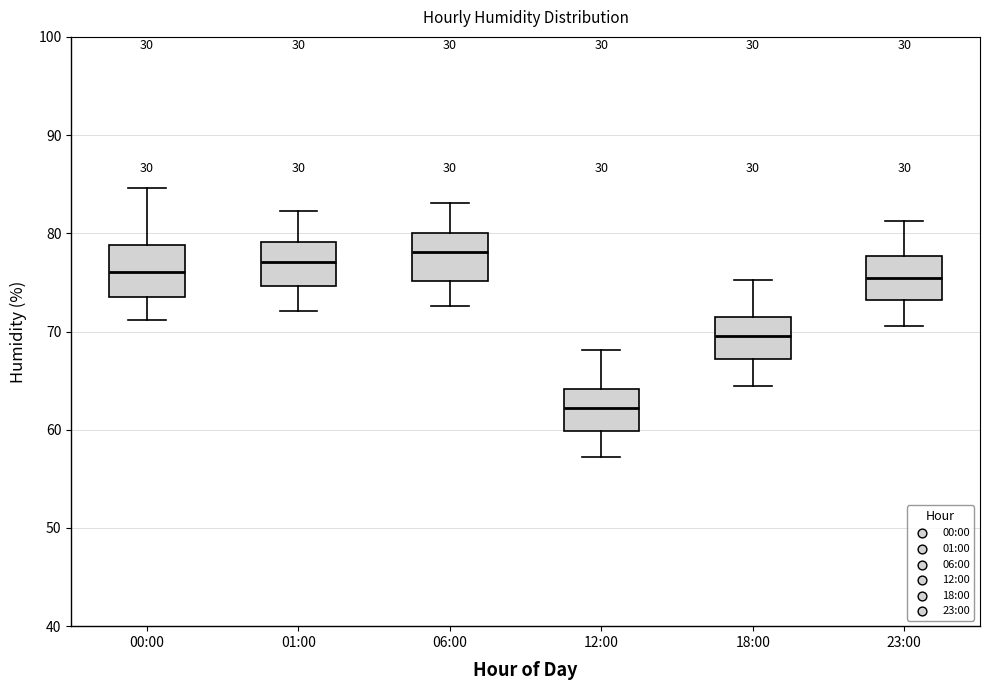

Reading left to right, transcribe this box plot: for each box, give where its median line is, the range the box spans, and where its two whiskers end, as read against the y-axis. The values are not printed on the chart, so give them approximately, as read against the axis.

00:00: median 76, box 74 to 79, whiskers 71 to 85
01:00: median 77, box 75 to 79, whiskers 72 to 82
06:00: median 78, box 75 to 80, whiskers 73 to 83
12:00: median 62, box 60 to 64, whiskers 57 to 68
18:00: median 70, box 67 to 72, whiskers 65 to 75
23:00: median 75, box 73 to 78, whiskers 71 to 81